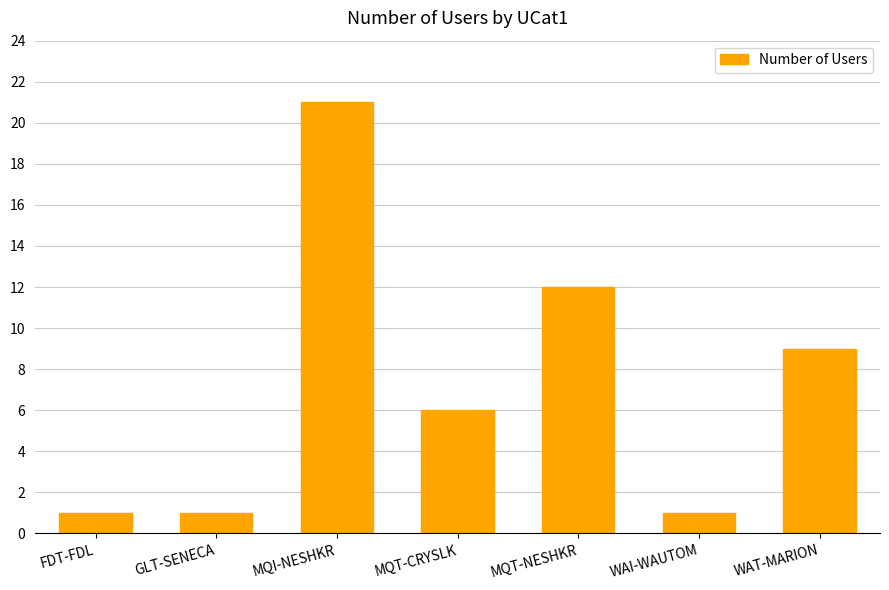

Reading left to right, list all the values displayed in this chart.

1	1	21	6	12	1	9